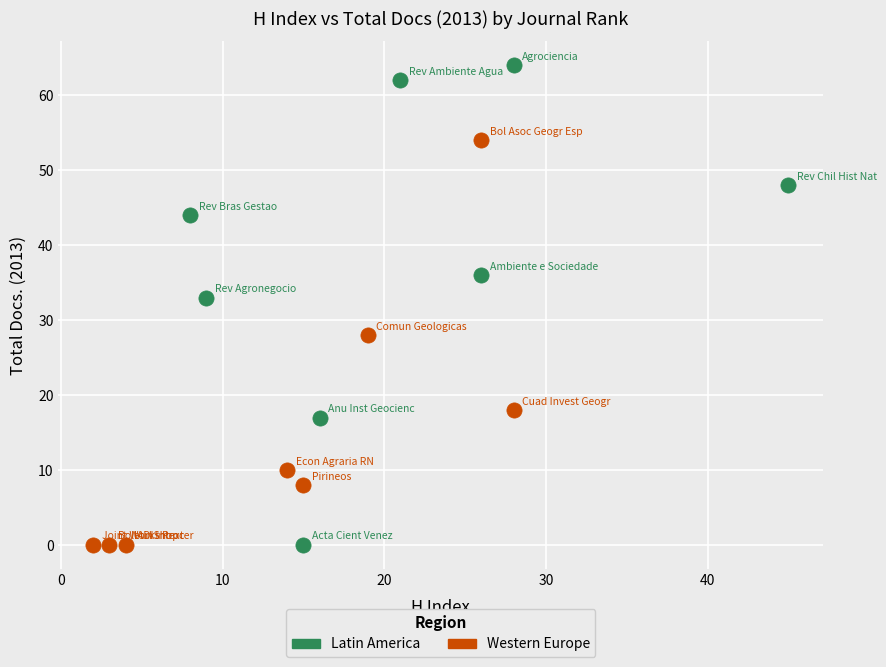

Which series has the widest spread of Y values?

Latin America